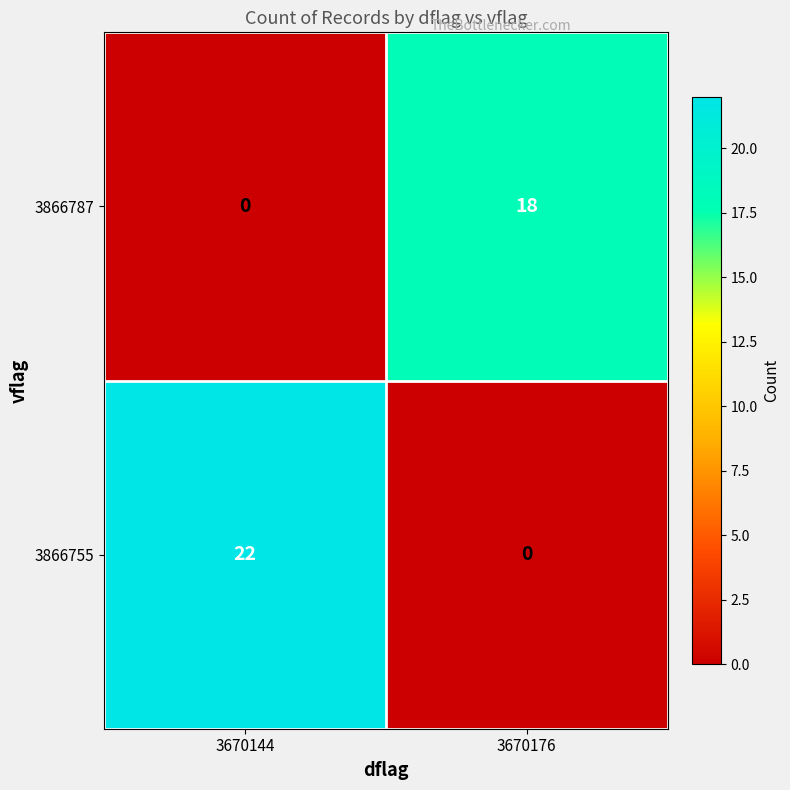

Reading left to right, list all the values displayed in this chart.

3866787: 0	18
3866755: 22	0